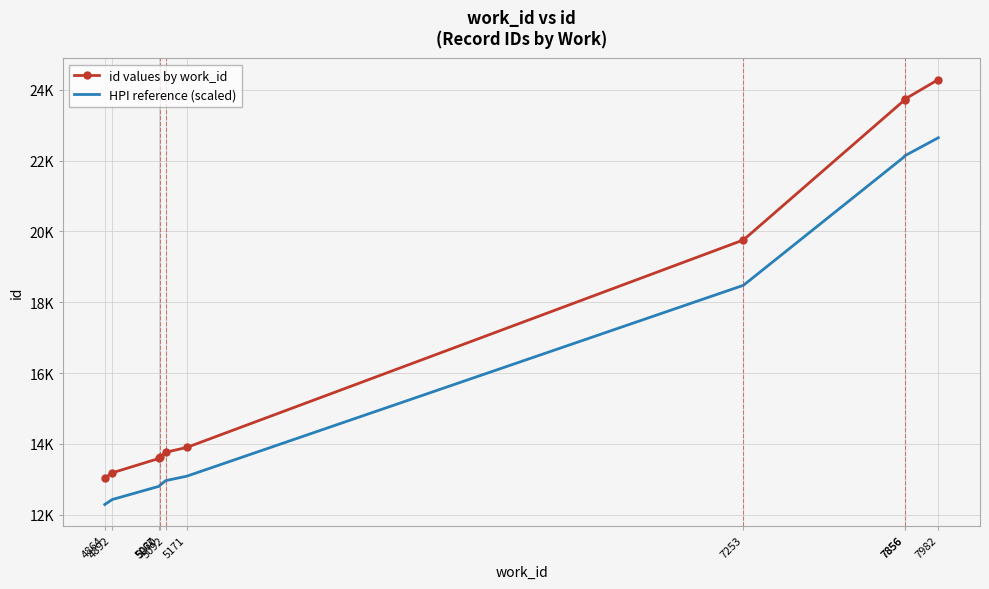

Reading right to left, what are all the values shown in this chart?

id values by work_id: 7982=24288.0	7856=23731.0	7856=23712.0	7253=19758.0	5171=13899.0	5092=13762.0	5070=13617.0	5067=13588.0	4892=13182.0	4864=13029.0
HPI reference (scaled): 7982=22645.0	7856=22132.5	7856=22115.0	7253=18477.4	5171=13087.1	5092=12961.0	5070=12827.6	5067=12801.0	4892=12427.4	4864=12286.7